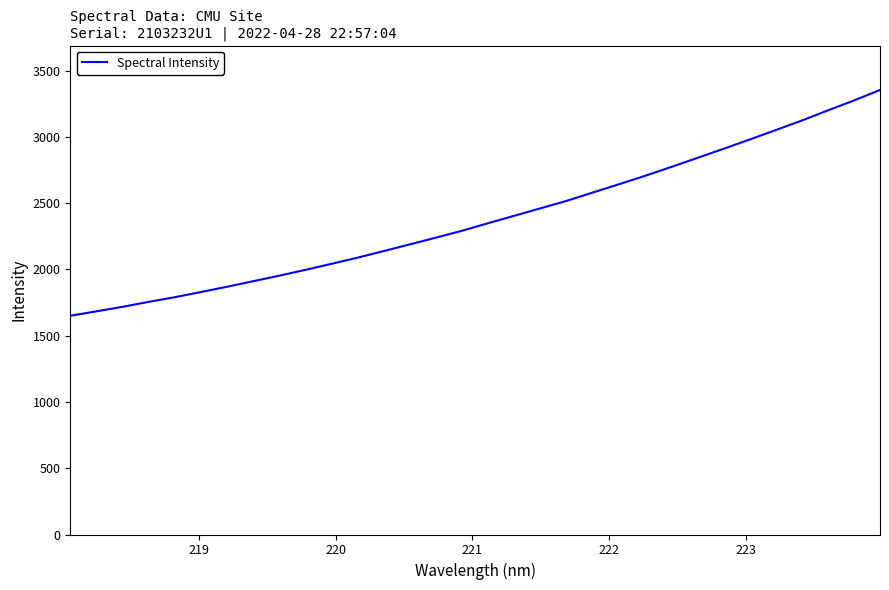

What is the minimum value shown in the chart?

1650.7